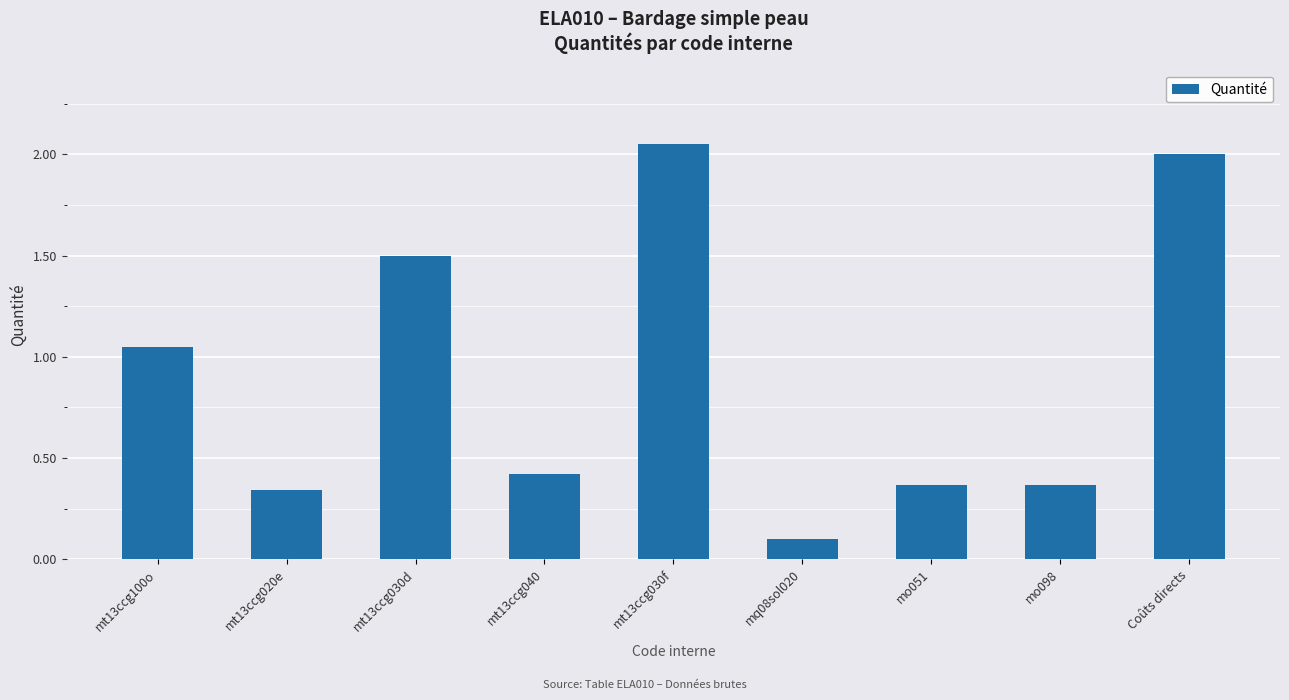

What is the label of the 5th bar from the left?

mt13ccg030f